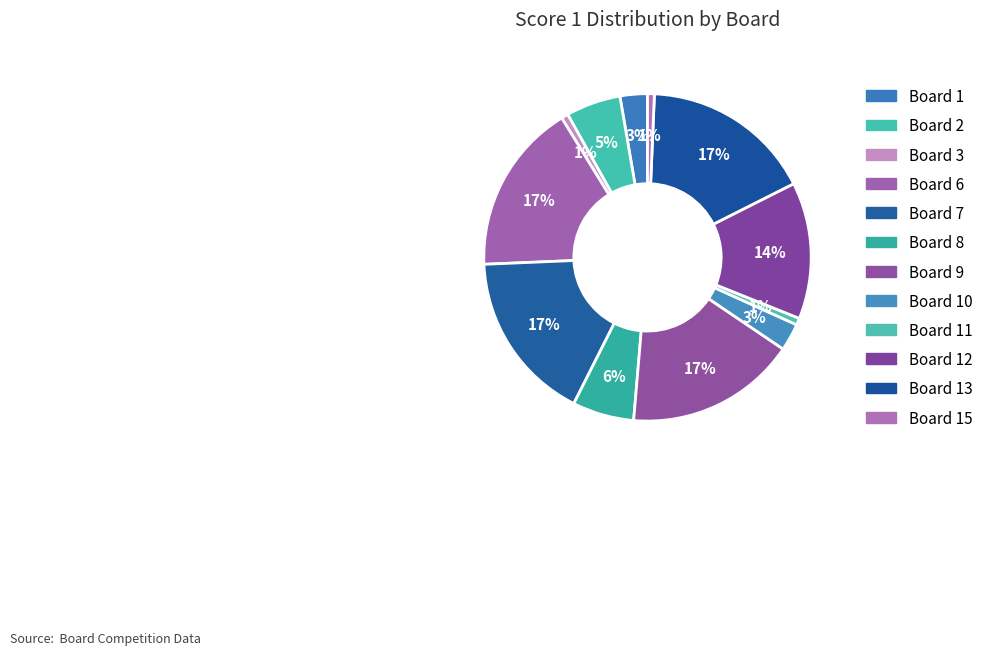

How many slices are in this pie chart?

12